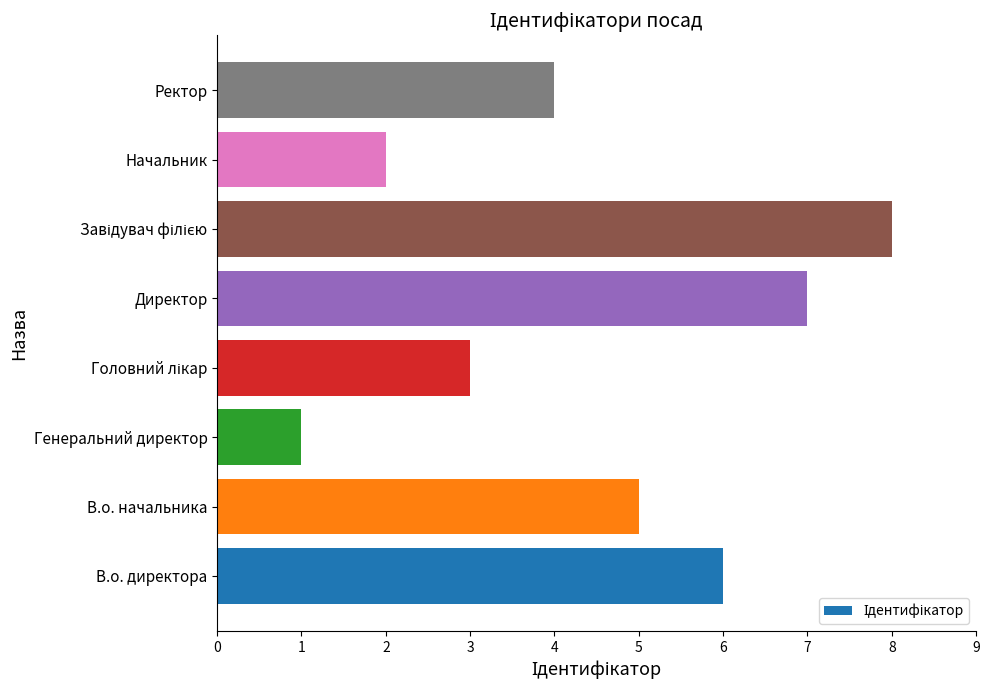

What is the greatest value displayed?

8